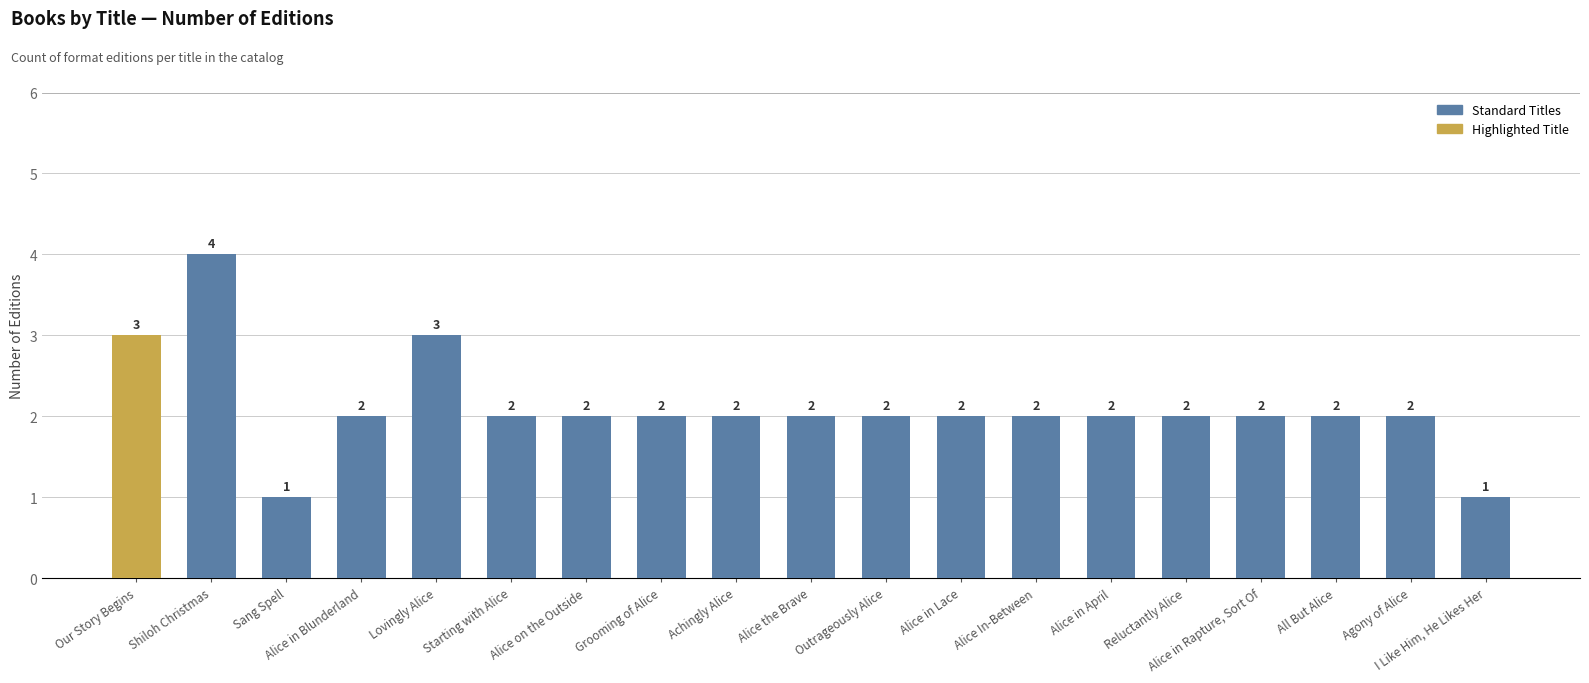

Does the chart contain any negative values?

No